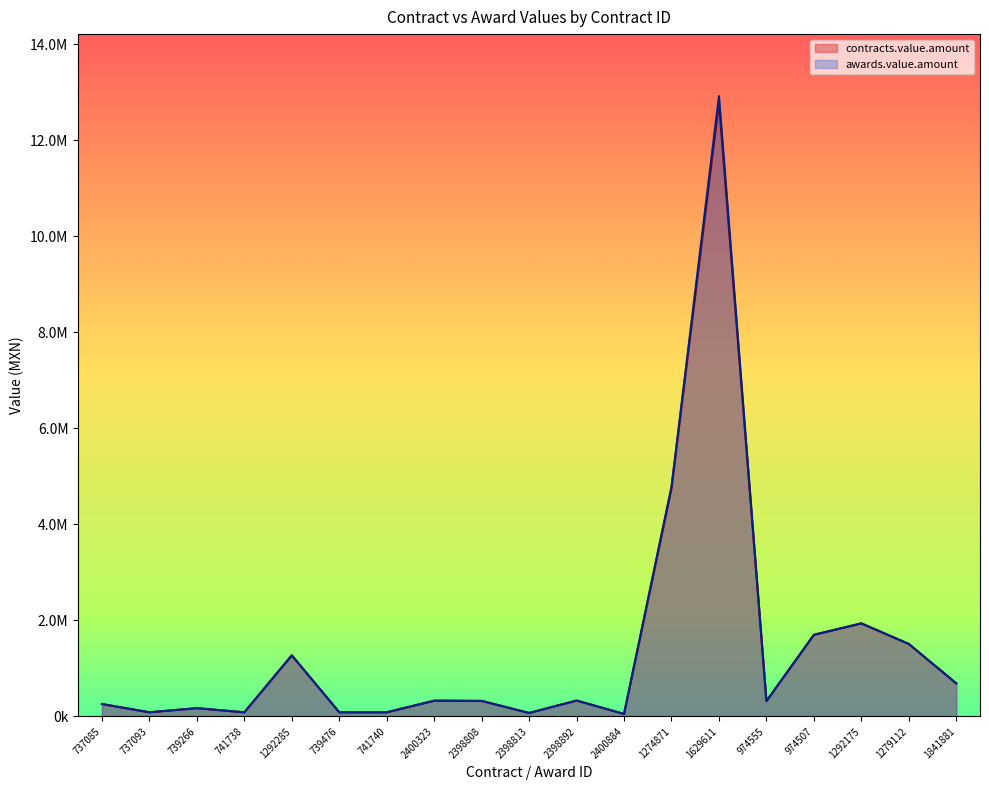

Which series has the widest spread of values?

awards.value.amount